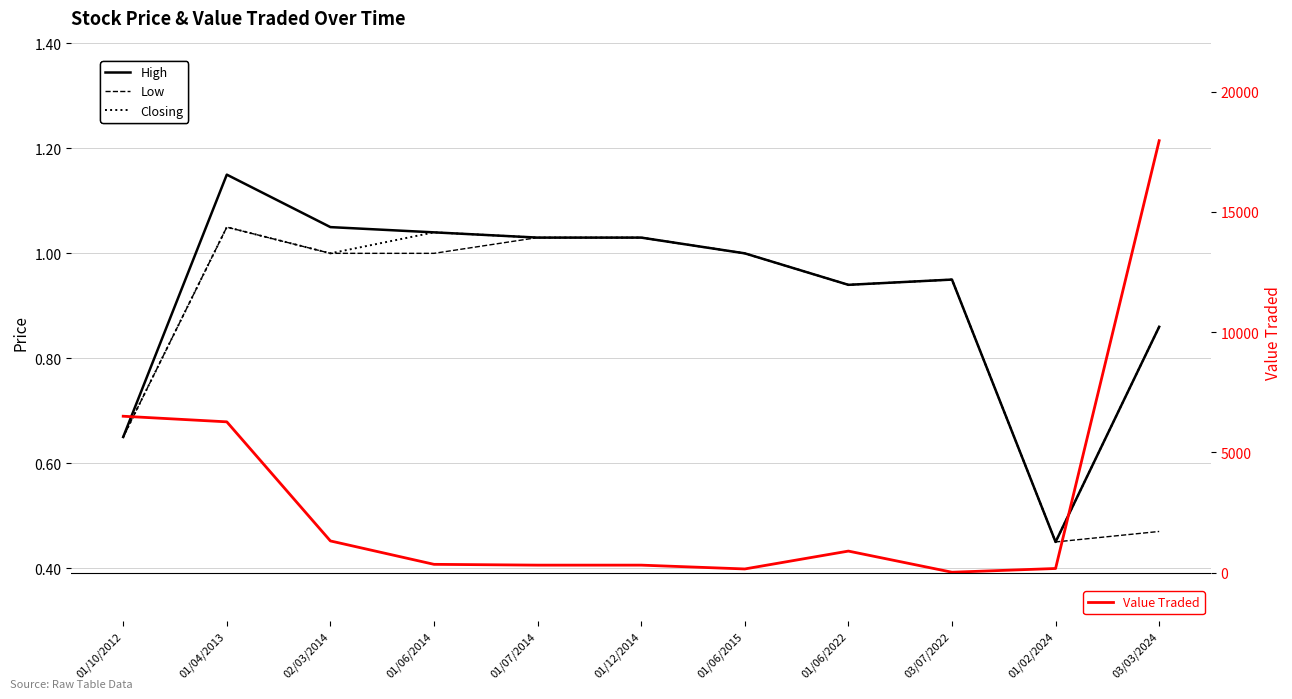

Which series changed the most between 01/07/2014 and 01/06/2022?

Value Traded